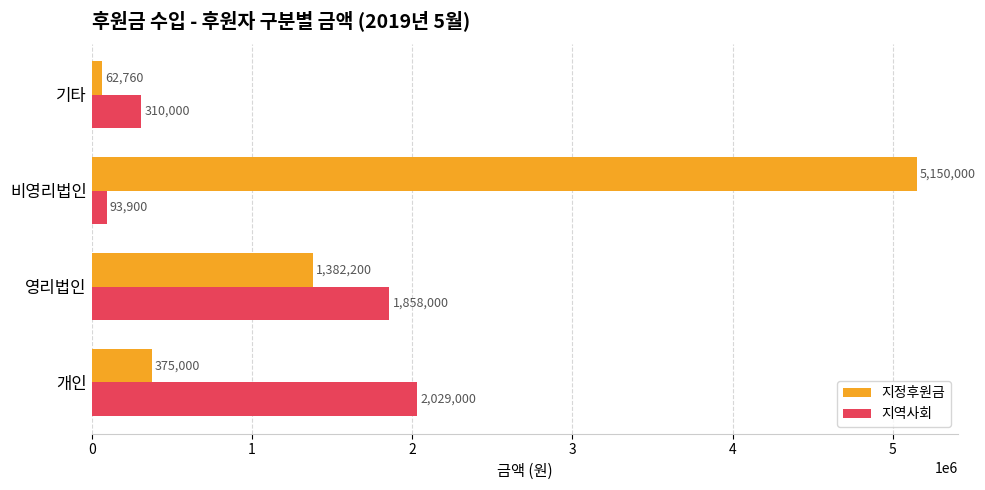

At which category is the sum across all series the highest?

비영리법인